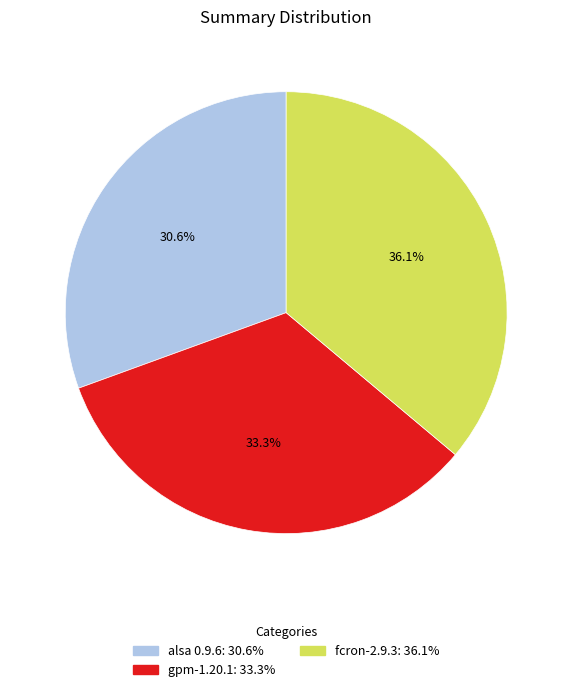

Which slice is the largest?

fcron-2.9.3